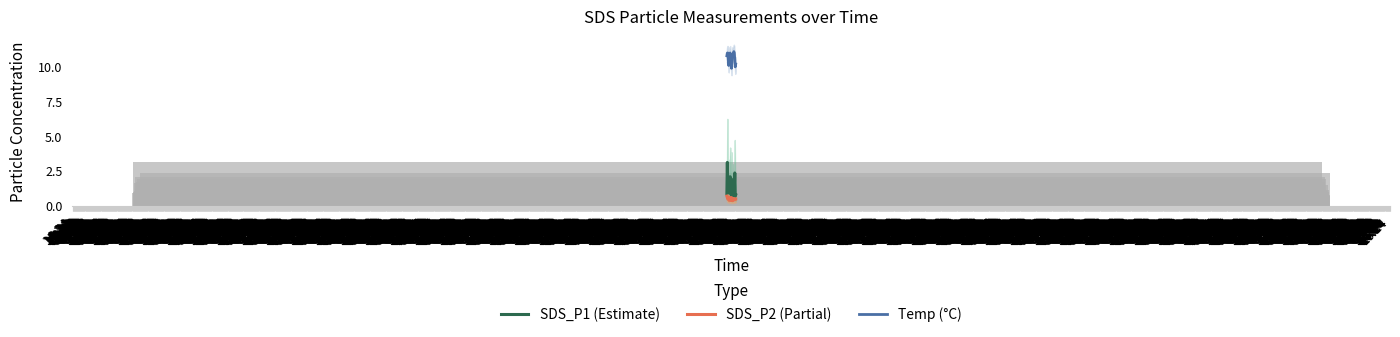

At how many categories does at least one series exceed 7?

20